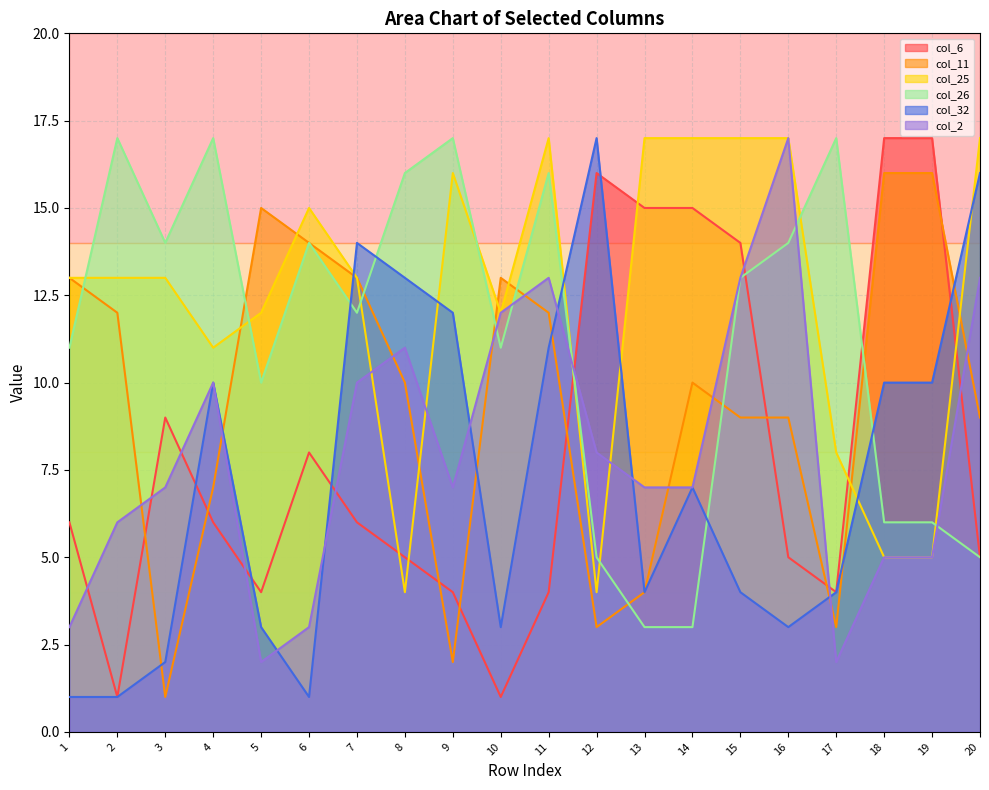

The value of col_32 at 15 is 6. True or false?

False